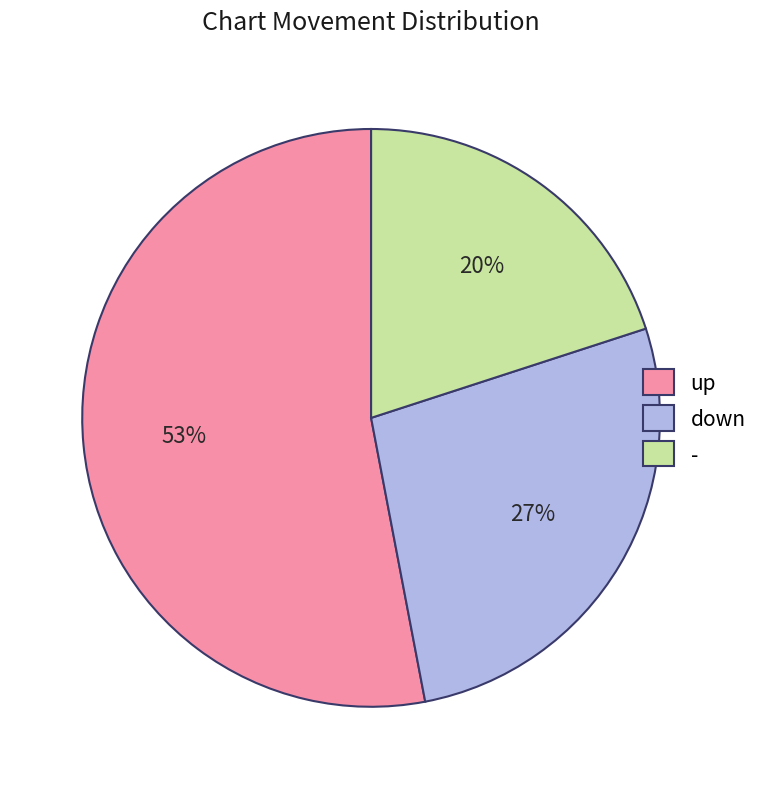

Does down account for over 50% of the chart?

No